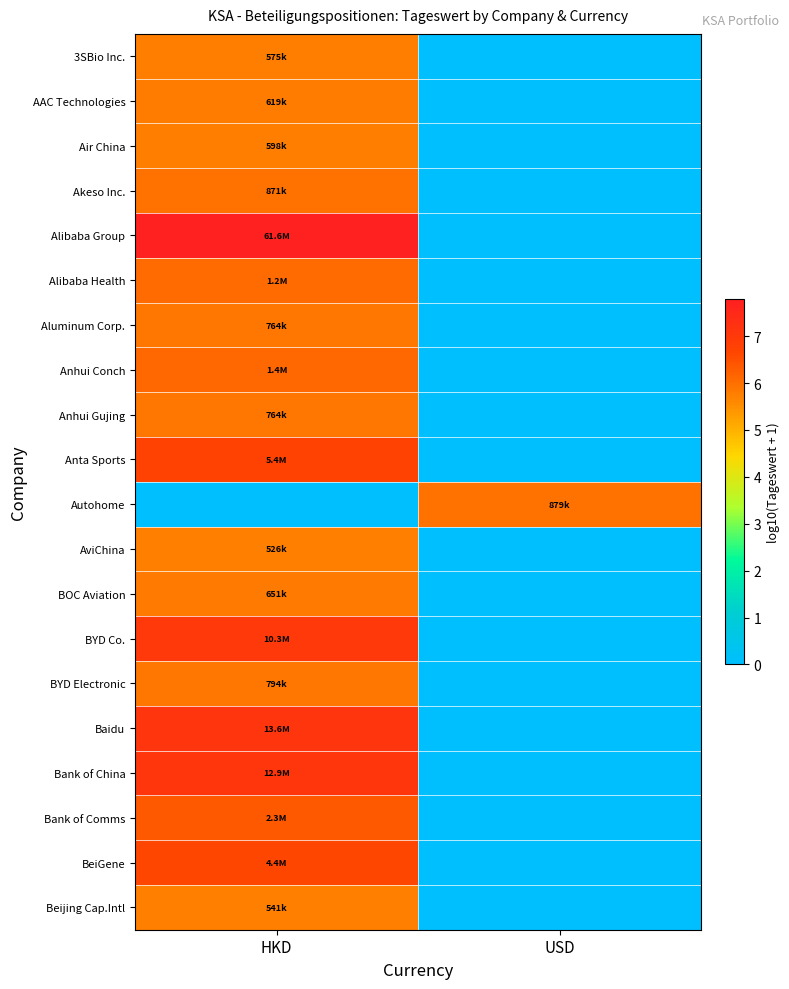

At how many categories does at least one series exceed 2?

2